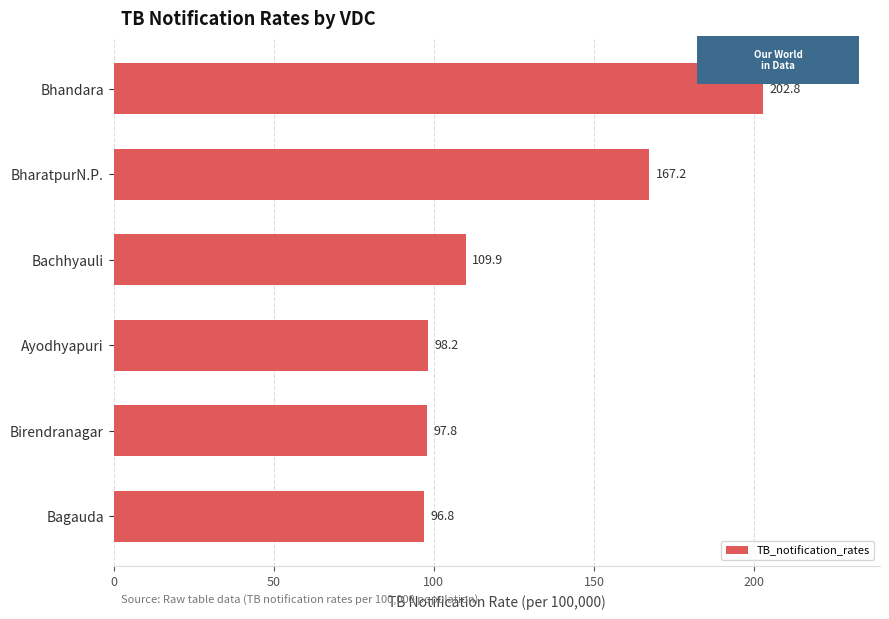

Where is the data nearest to the value 149?

BharatpurN.P.